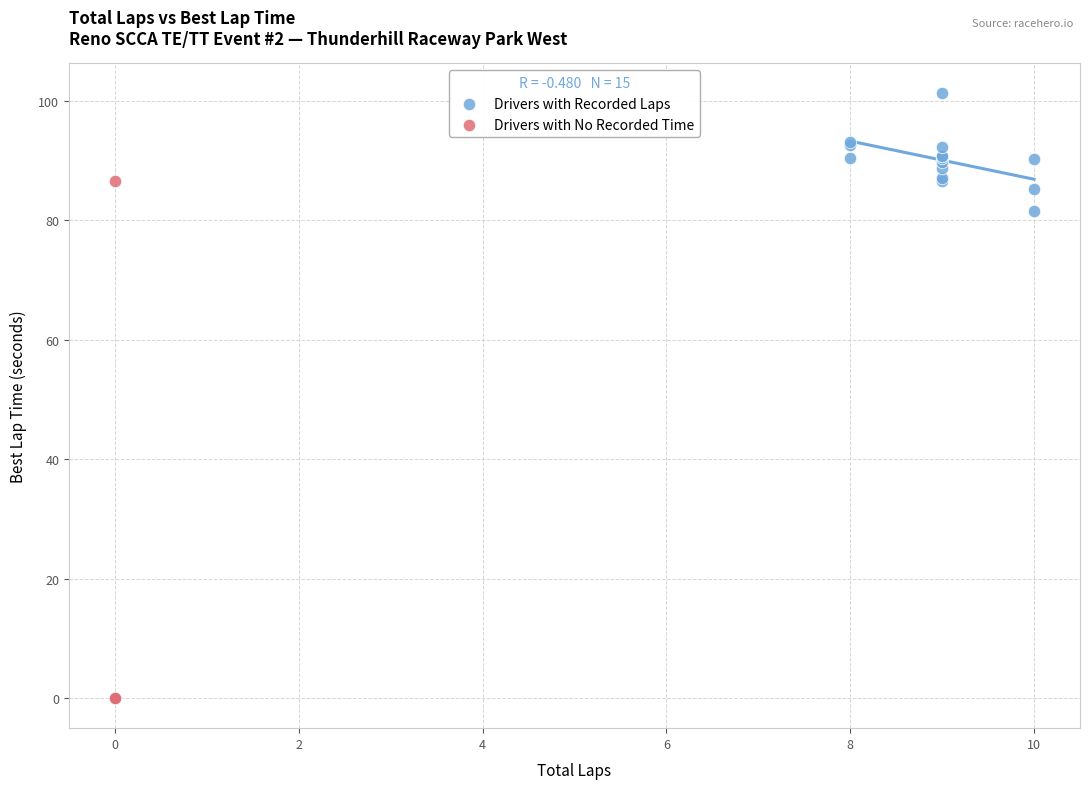

Which series reaches the maximum Y coordinate?

Drivers with Recorded Laps